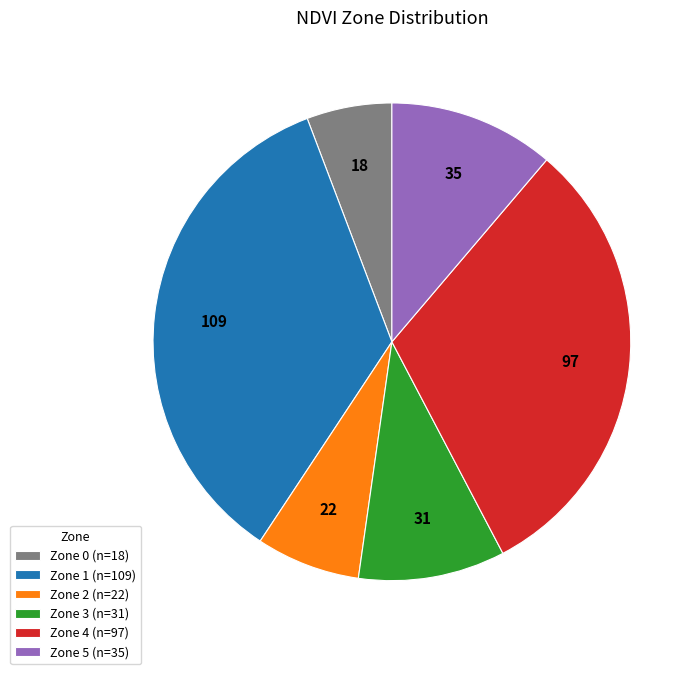

Does Zone 4 account for over 50% of the chart?

No